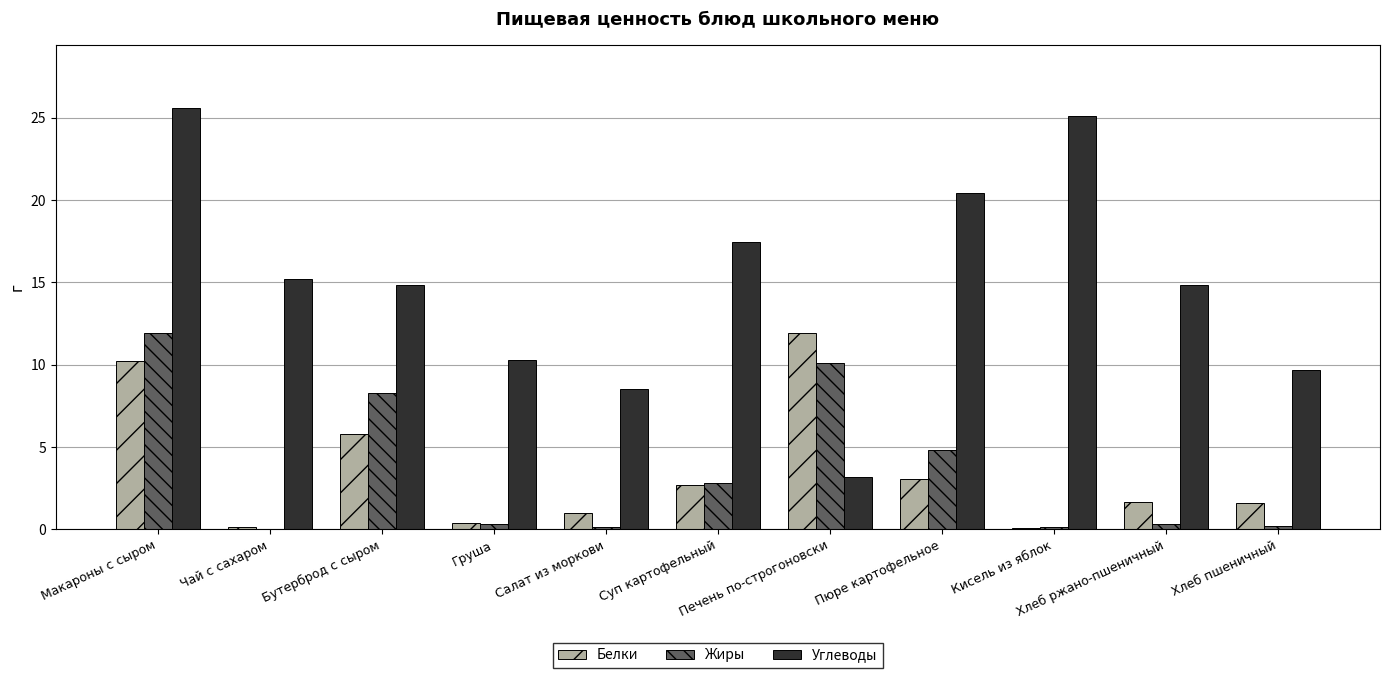

What is the highest value of the Белки series?

11.9